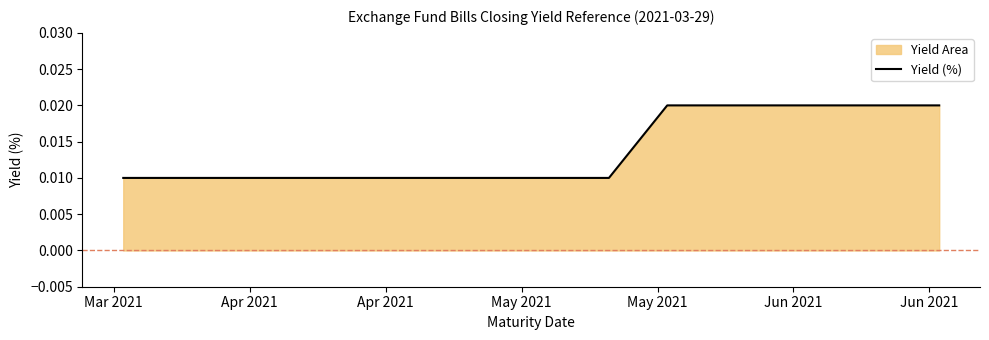

How many categories are shown in the chart?

13